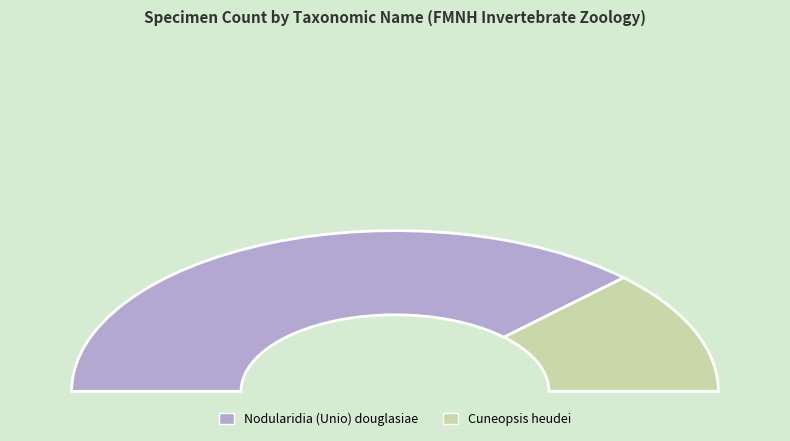

Which slice represents more than half of the pie?

Nodularidia (Unio) douglasiae